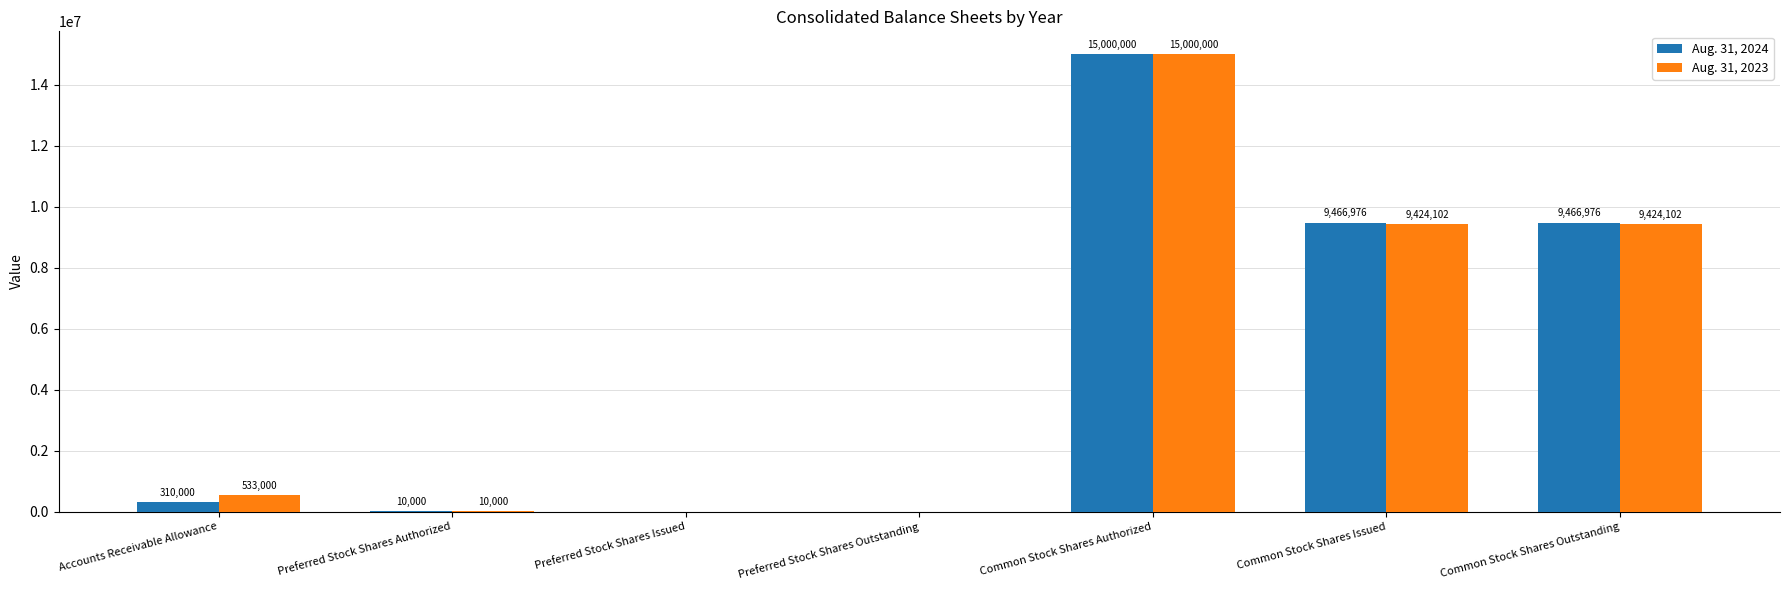

What value does the Aug. 31, 2023 series have at Common Stock Shares Outstanding?

9424102